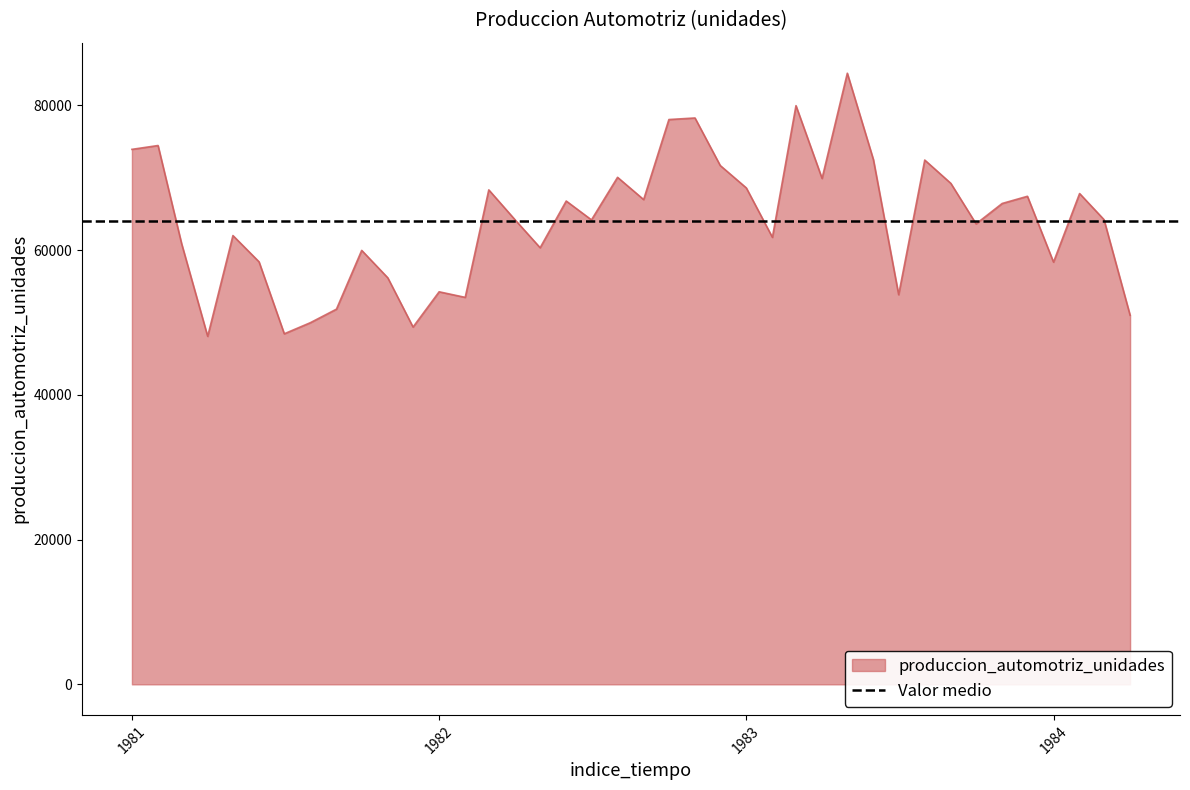

What is the maximum value shown in the chart?

84430